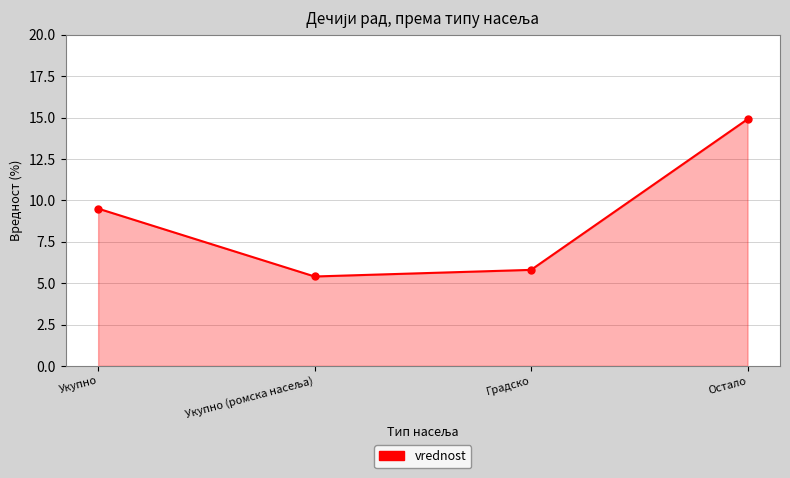

What is the sum of all values?

35.6